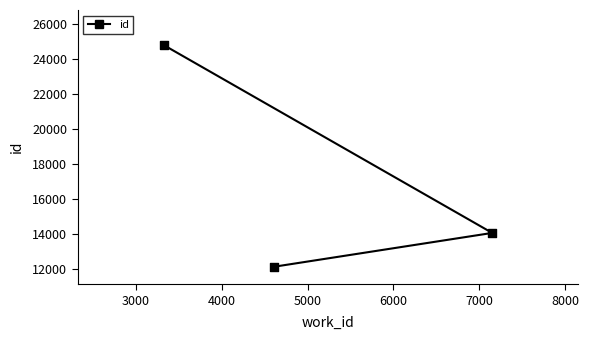

What is the average Y value?

16999